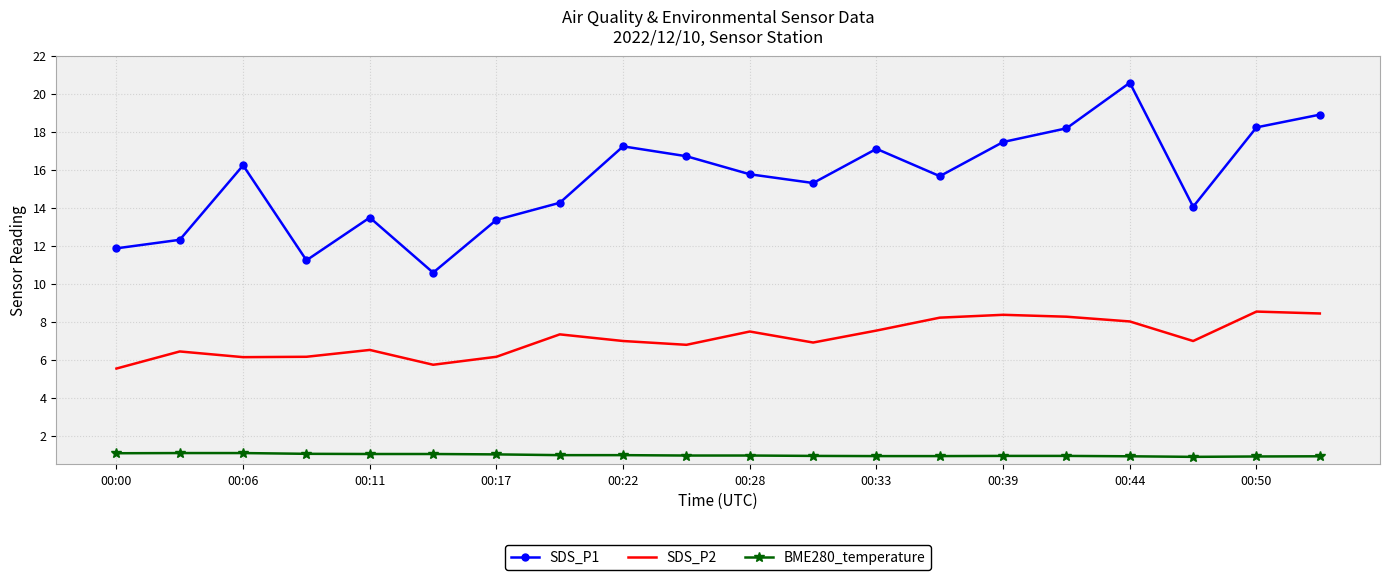

Which series has the largest total across all categories?

SDS_P1